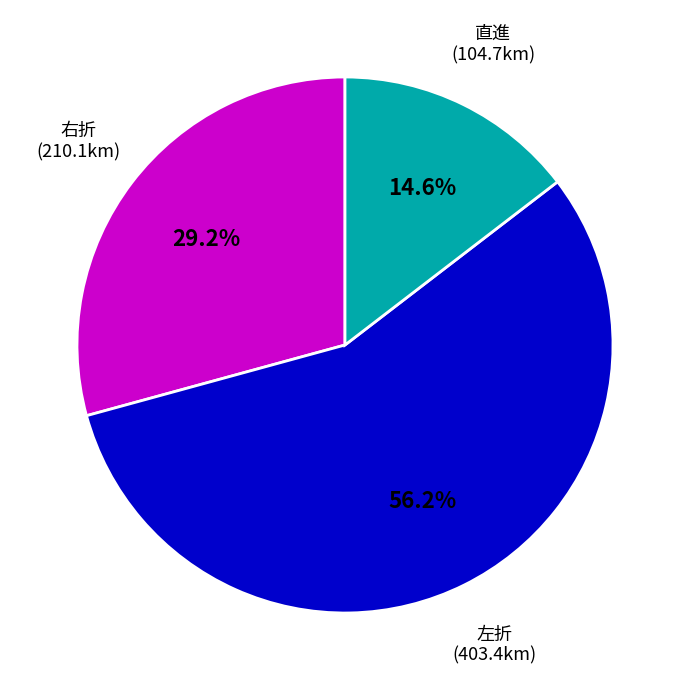

How much of the chart is everything except 右折 (210.1km)?

70.8%